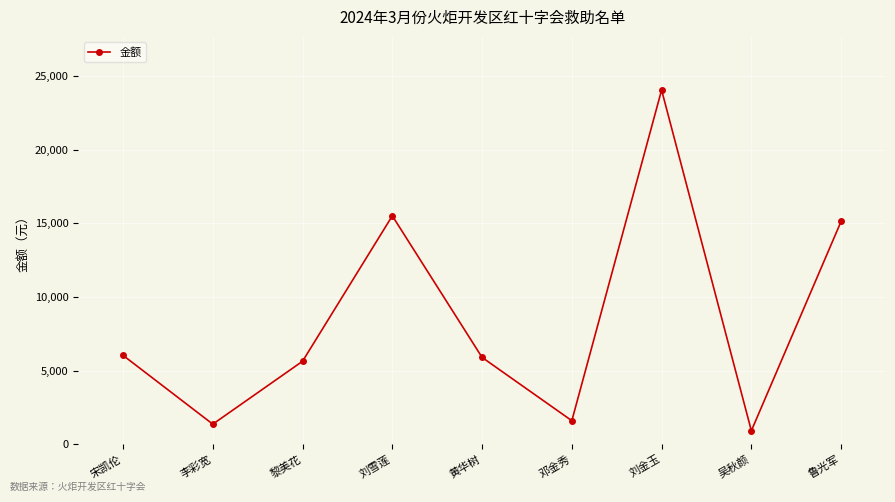

How many lines are shown in the chart?

1